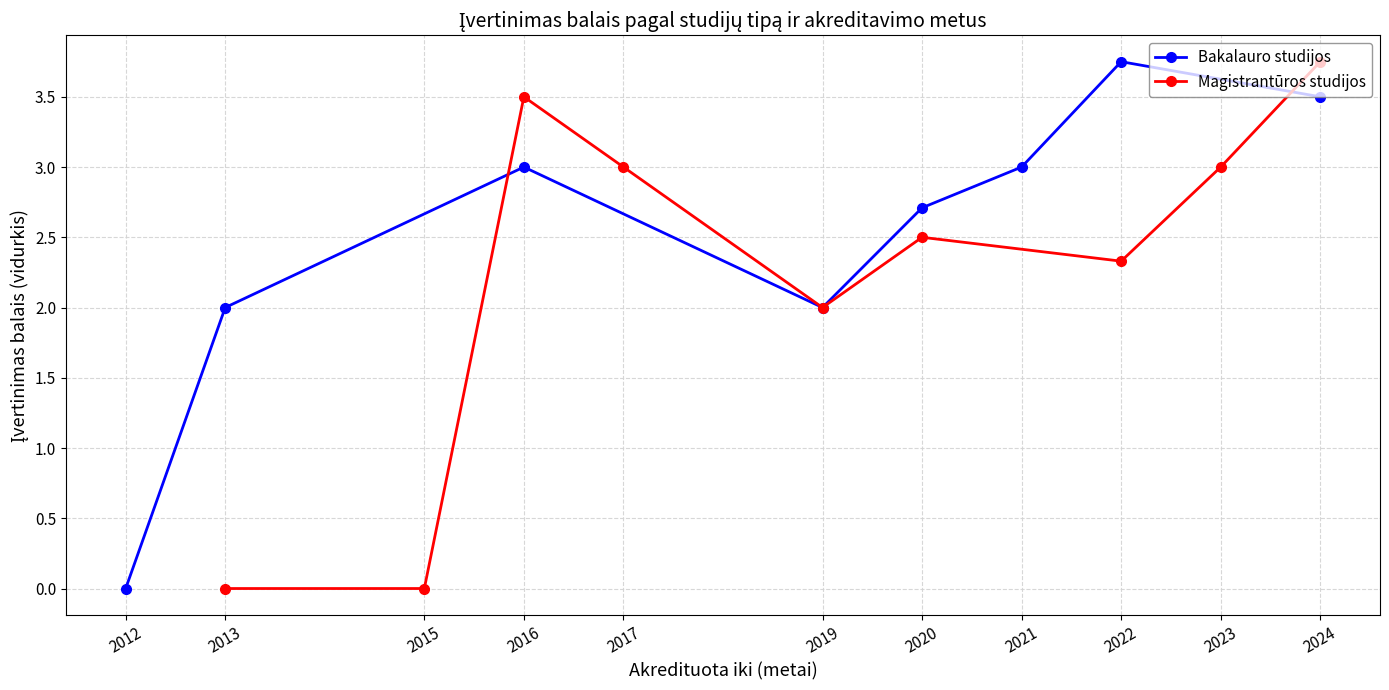

Where is the first local minimum for Bakalauro studijos?

2019